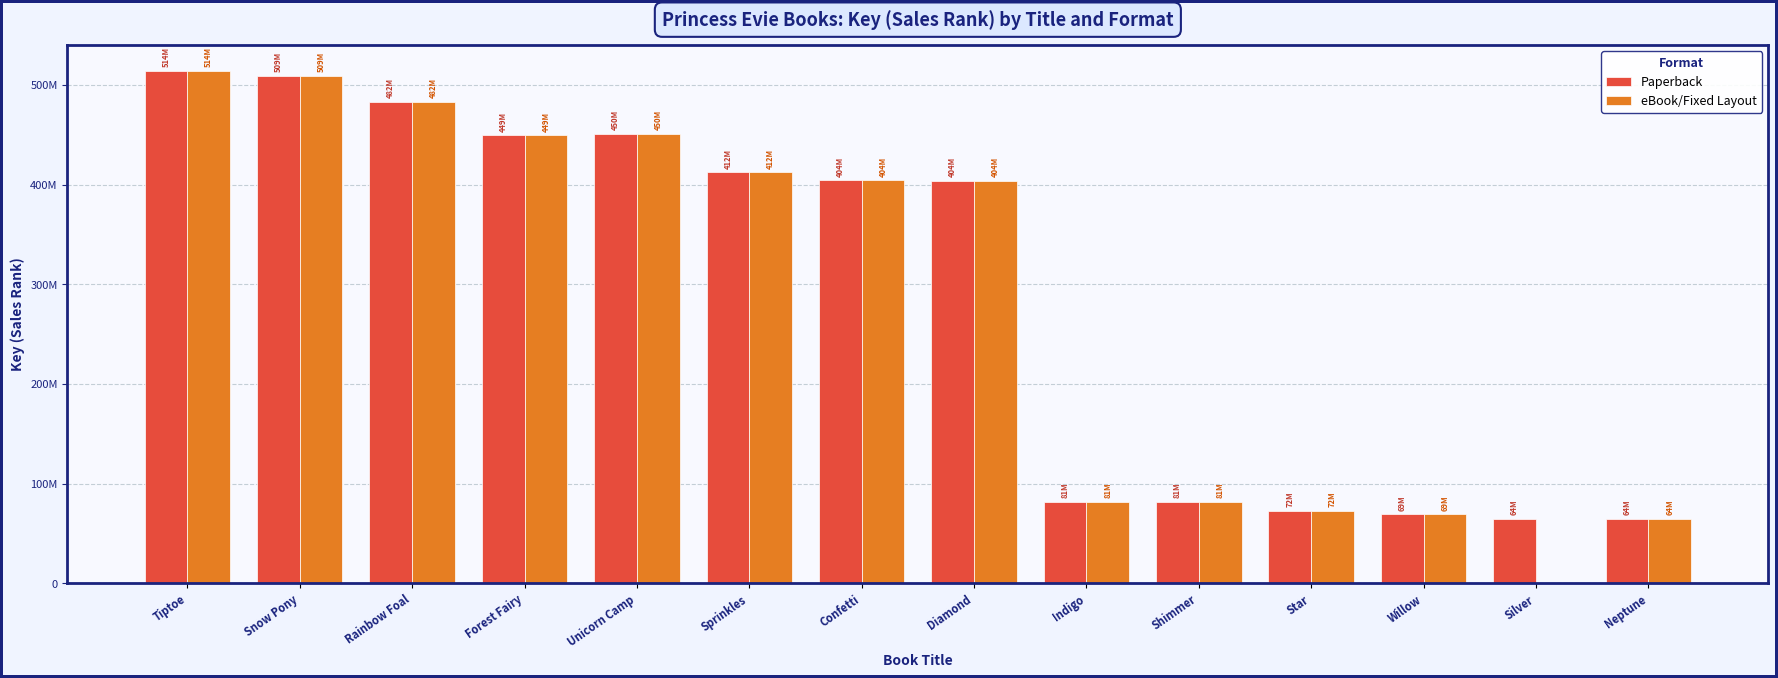

What is the label of the 10th bar from the left?

Shimmer